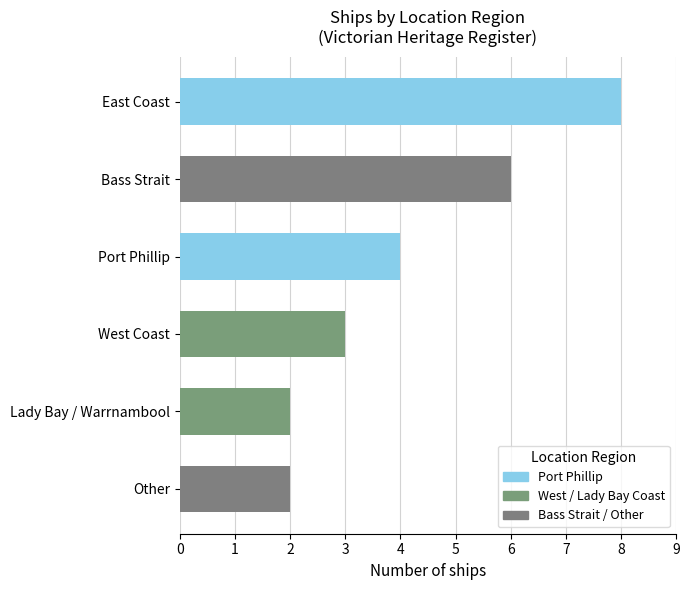

Which has a higher value, East Coast or Bass Strait?

East Coast